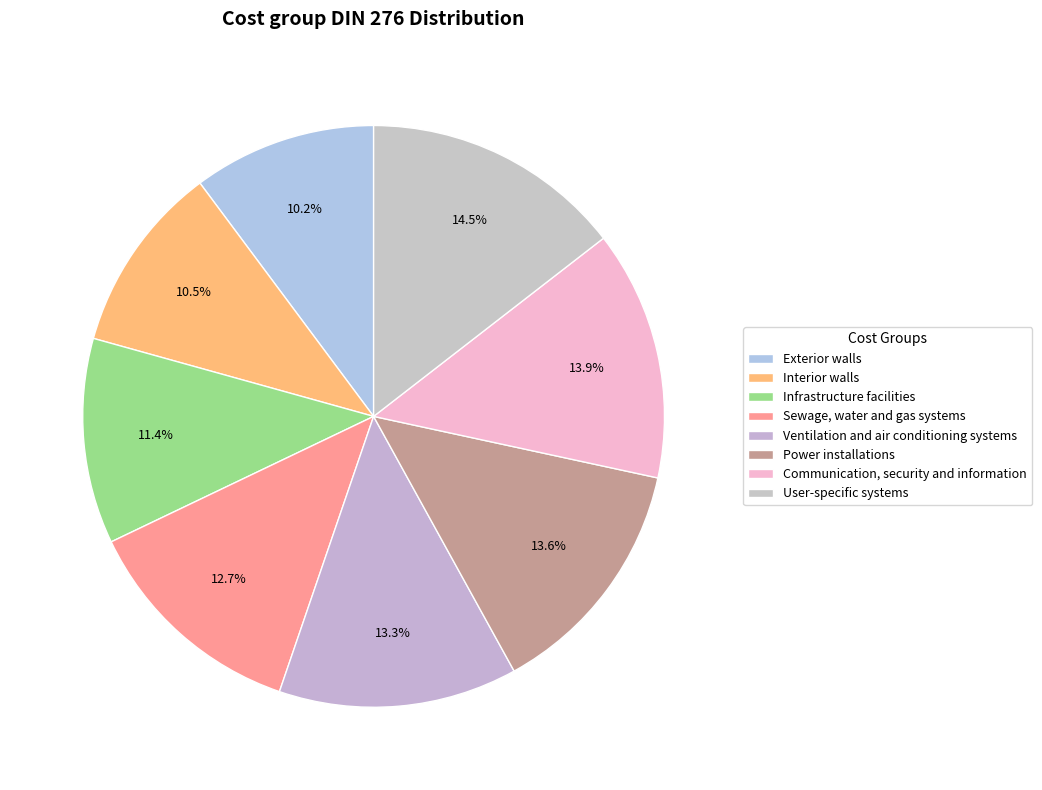

How many slices are in this pie chart?

8